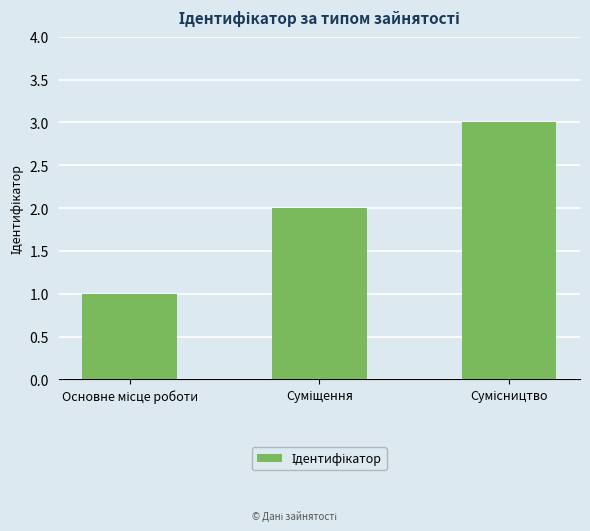

How many data points does each series have?

3